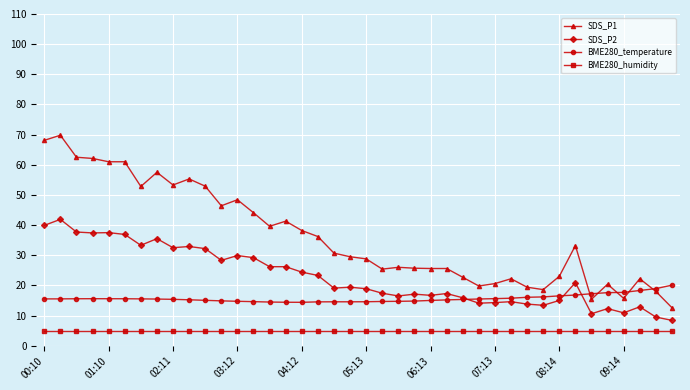

True or false: BME280_humidity and SDS_P2 intersect in this chart.

False